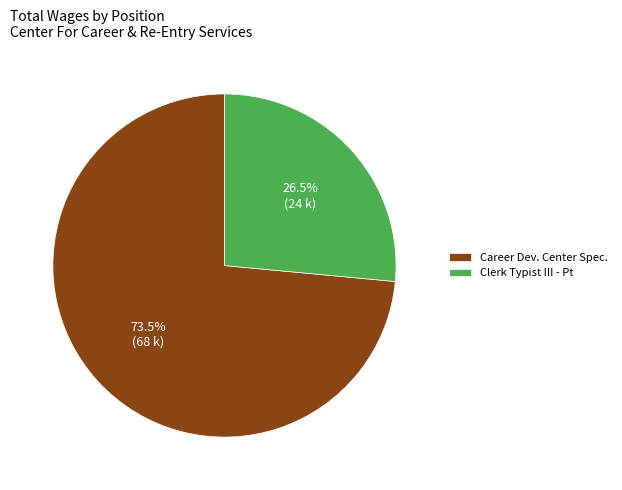

Rank the categories by value from highest to lowest.

Career Dev. Center Spec., Clerk Typist III - Pt